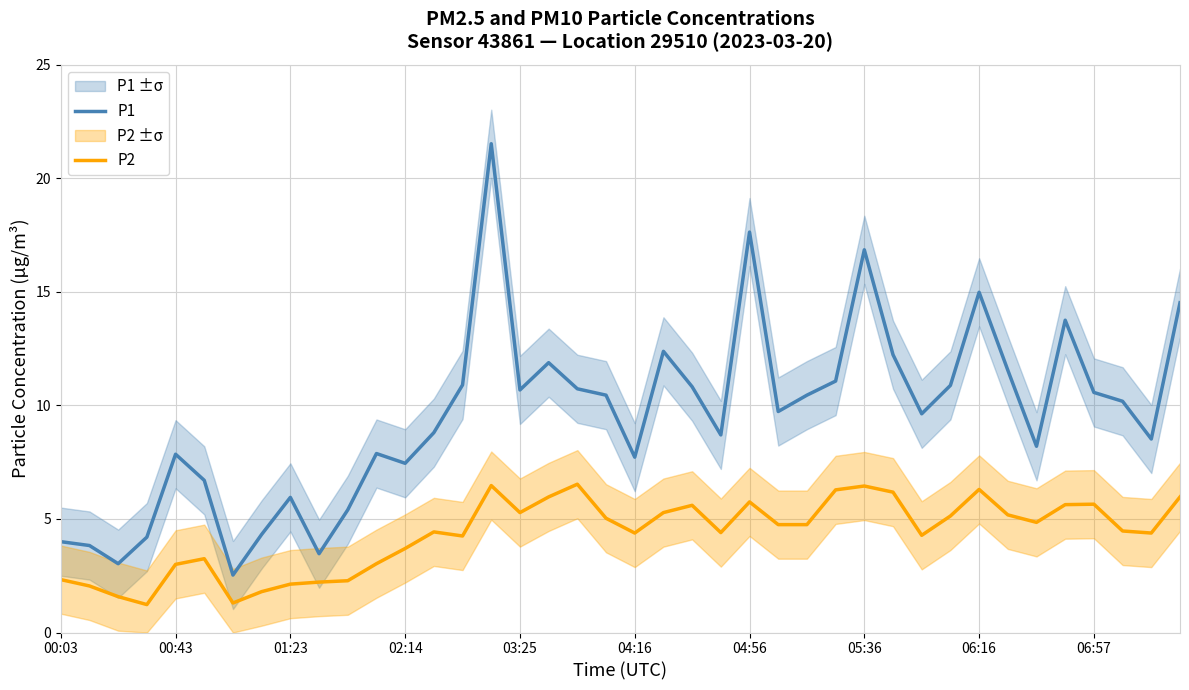

What is the value of the P2 point at the 6th from the left?

3.2